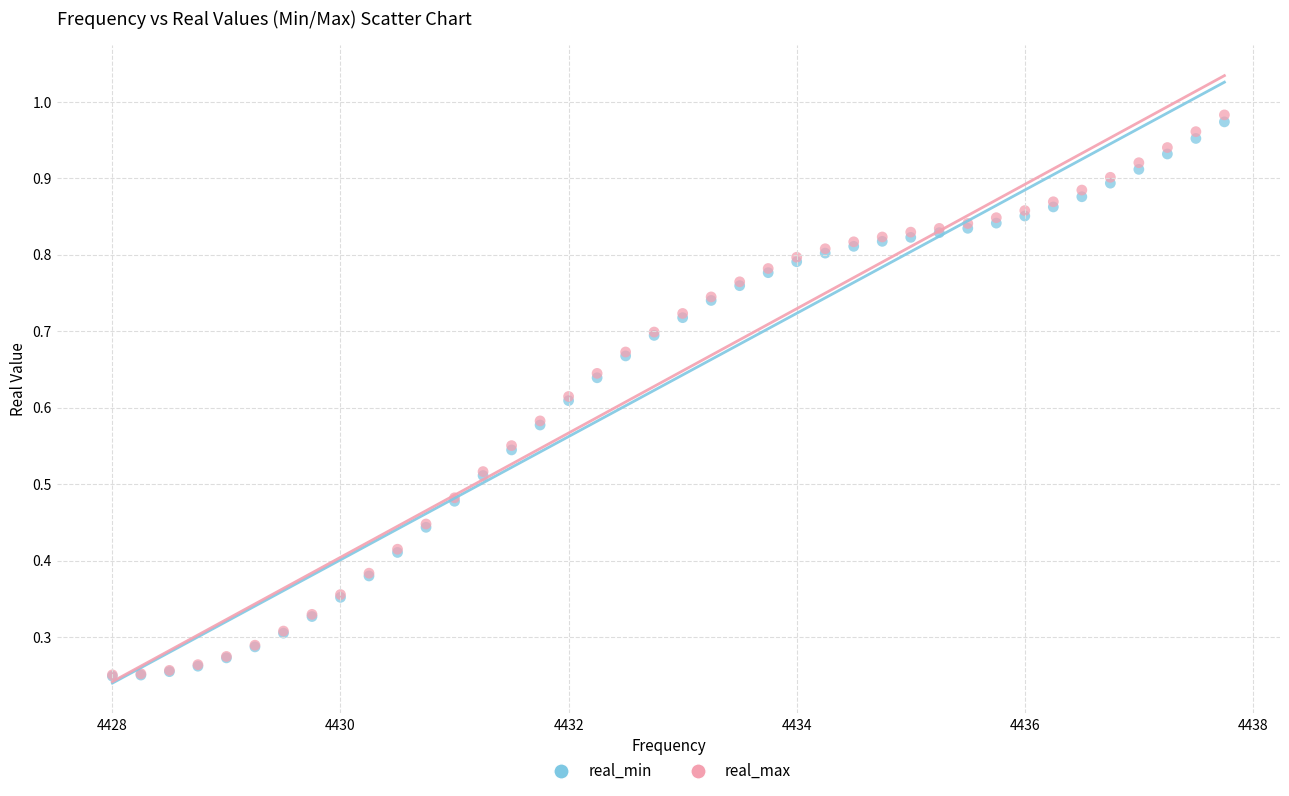

What are all the series names shown in the legend?

real_min, real_max